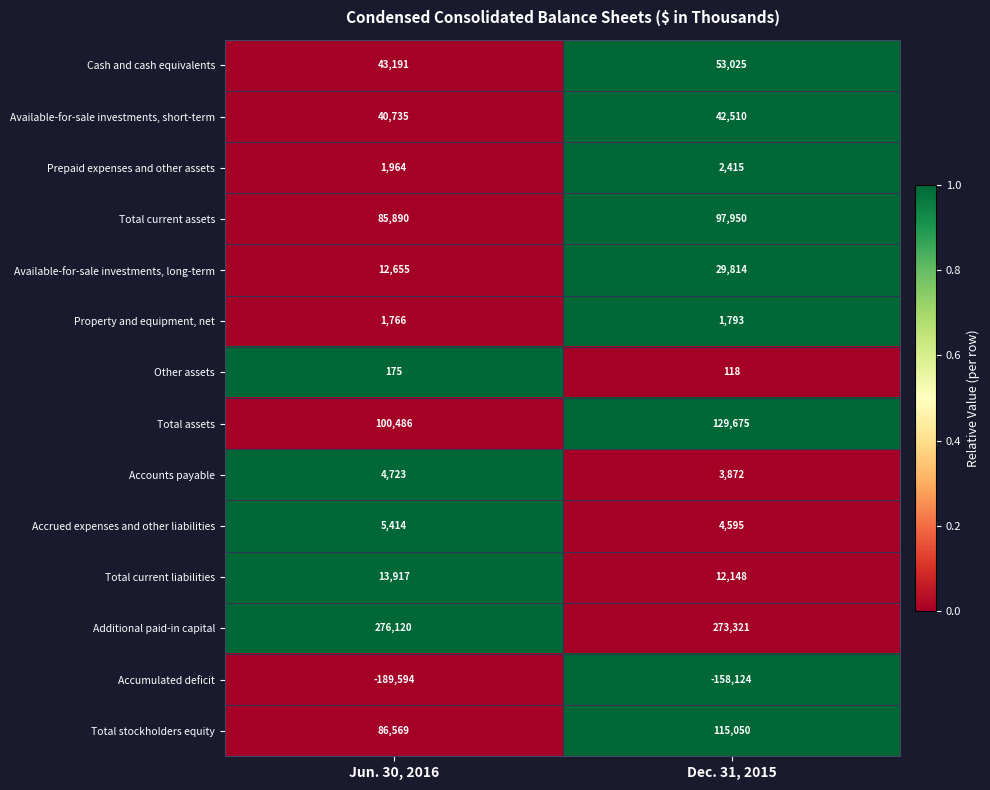

Reading left to right, what are all the values shown in this chart?

Cash and cash equivalents: Jun. 30, 2016=43191	Dec. 31, 2015=53025
Available-for-sale investments, short-term: Jun. 30, 2016=40735	Dec. 31, 2015=42510
Prepaid expenses and other assets: Jun. 30, 2016=1964	Dec. 31, 2015=2415
Total current assets: Jun. 30, 2016=85890	Dec. 31, 2015=97950
Available-for-sale investments, long-term: Jun. 30, 2016=12655	Dec. 31, 2015=29814
Property and equipment, net: Jun. 30, 2016=1766	Dec. 31, 2015=1793
Other assets: Jun. 30, 2016=175	Dec. 31, 2015=118
Total assets: Jun. 30, 2016=100486	Dec. 31, 2015=129675
Accounts payable: Jun. 30, 2016=4723	Dec. 31, 2015=3872
Accrued expenses and other liabilities: Jun. 30, 2016=5414	Dec. 31, 2015=4595
Total current liabilities: Jun. 30, 2016=13917	Dec. 31, 2015=12148
Additional paid-in capital: Jun. 30, 2016=276120	Dec. 31, 2015=273321
Accumulated deficit: Jun. 30, 2016=-189594	Dec. 31, 2015=-158124
Total stockholders equity: Jun. 30, 2016=86569	Dec. 31, 2015=115050